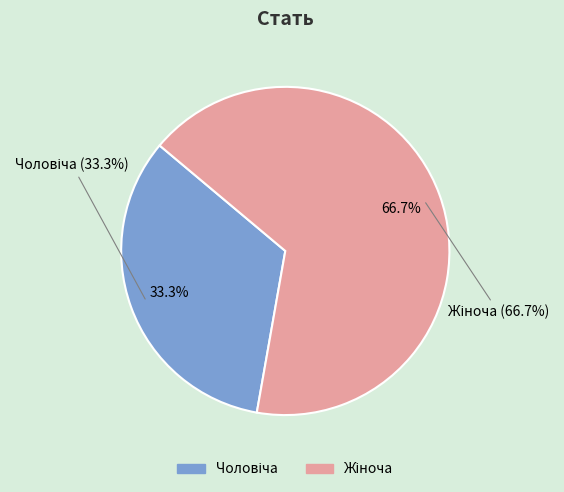

What percentage is the Чоловіча slice, to the nearest percent?

33%